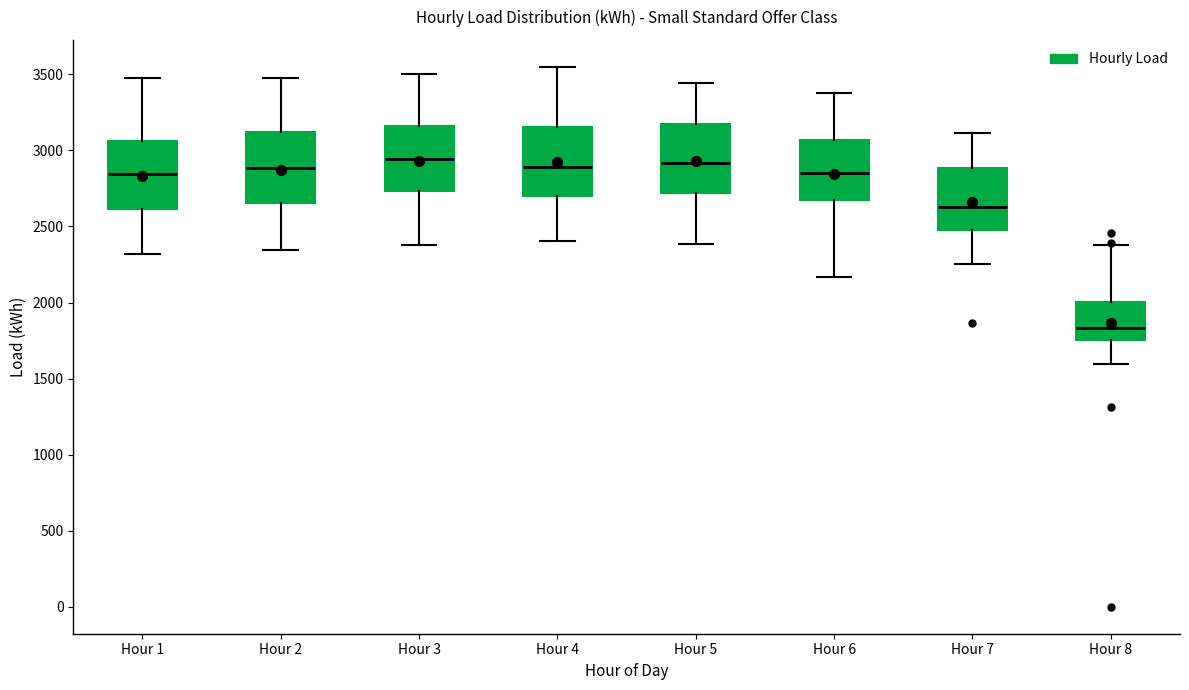

Where does the lower whisker of the box for Hour 5 end on the y-axis? The values are not printed on the chart, so give them approximately, as read against the axis.

2400